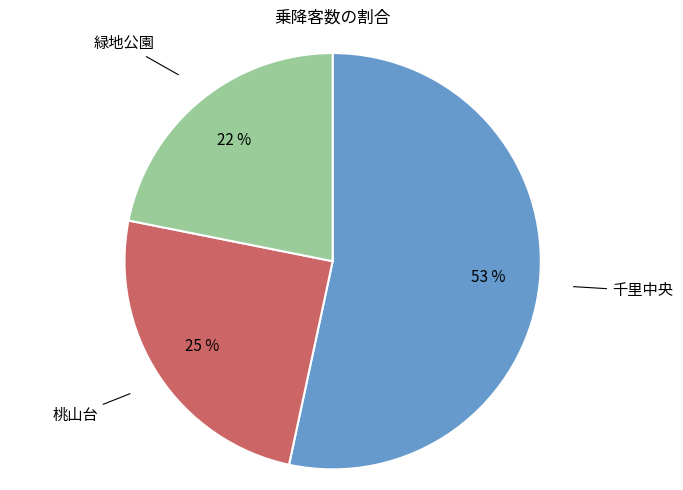

To the nearest percent, what is the difference between the largest and smallest slice percentages?

31%